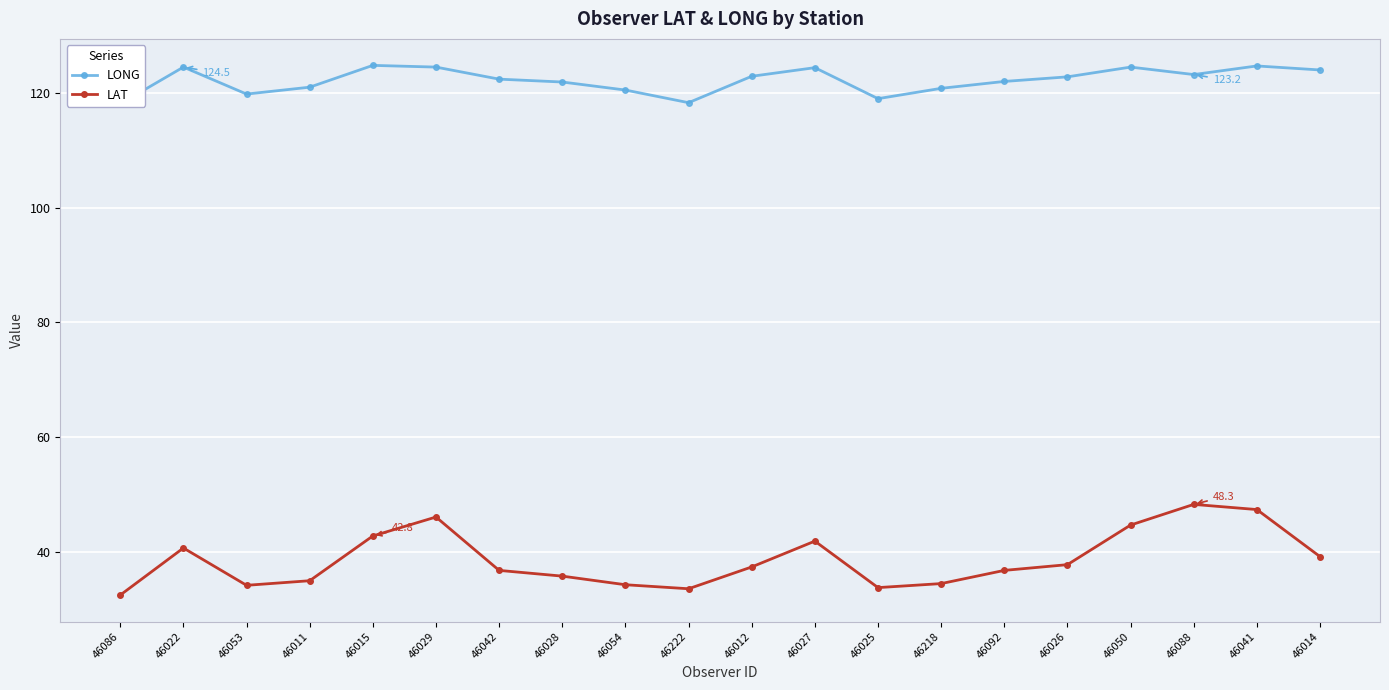

How many distinct data groups are displayed?

2